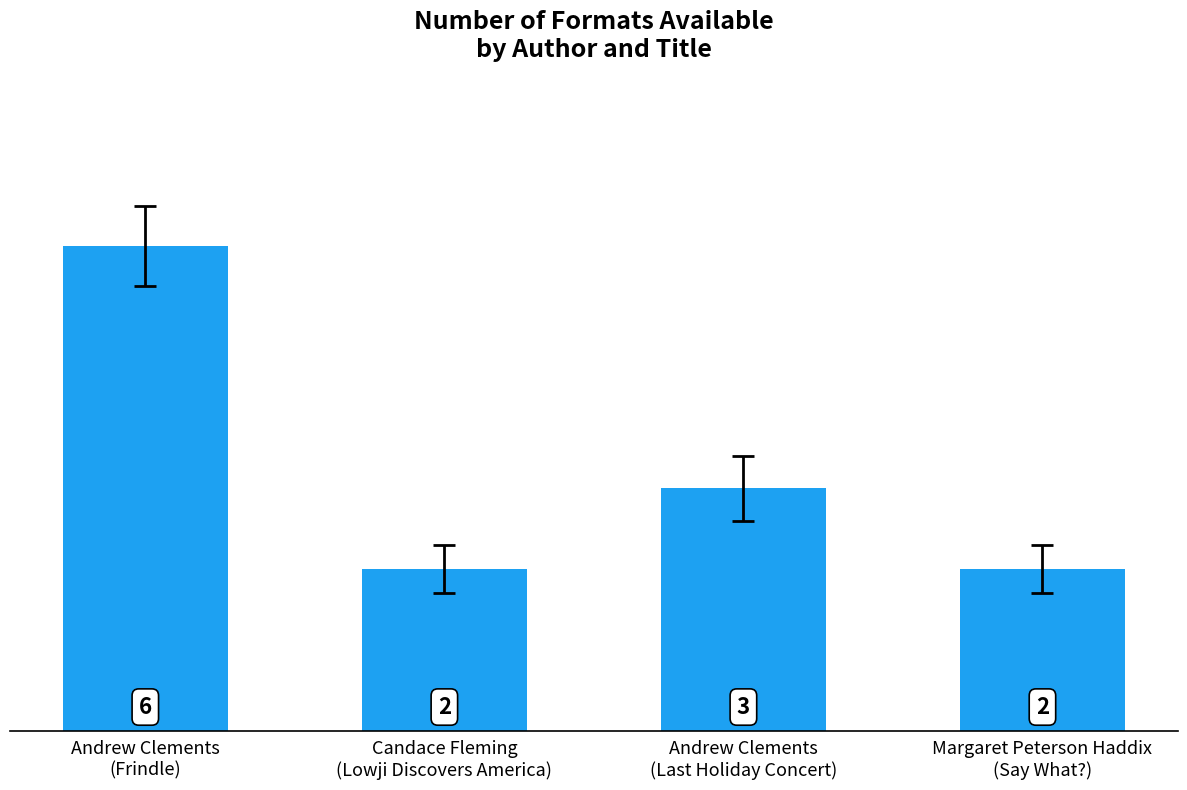

Count the values in the range 2 to 6.

4